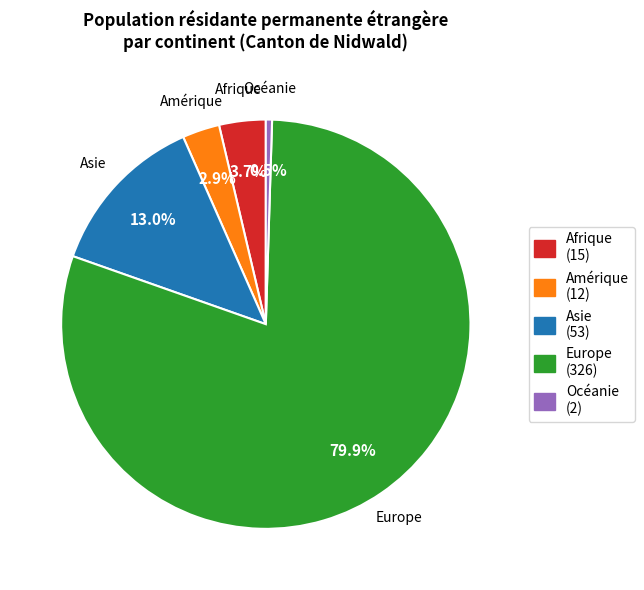

Combined, what portion of the pie is Europe and Asie?

92.9%